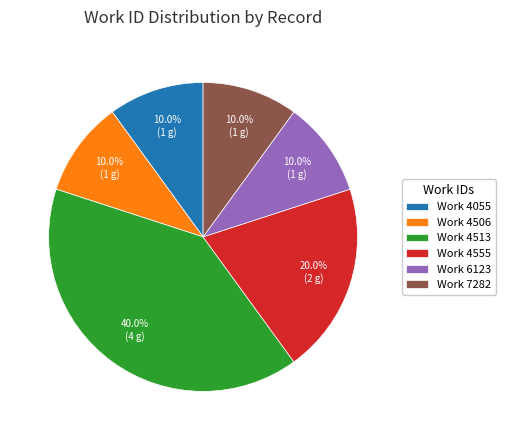

How many segments does this pie chart have?

6